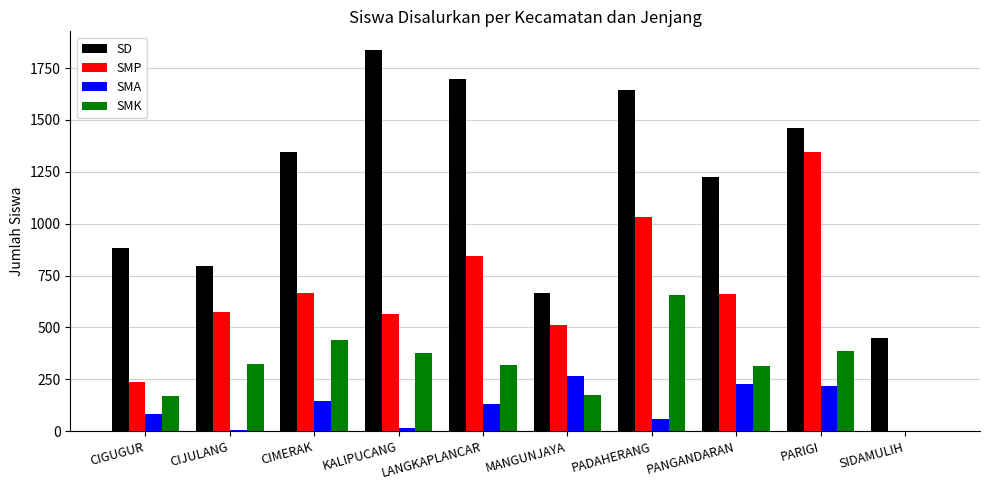

Are the bars grouped side by side (vs. stacked)?

Yes